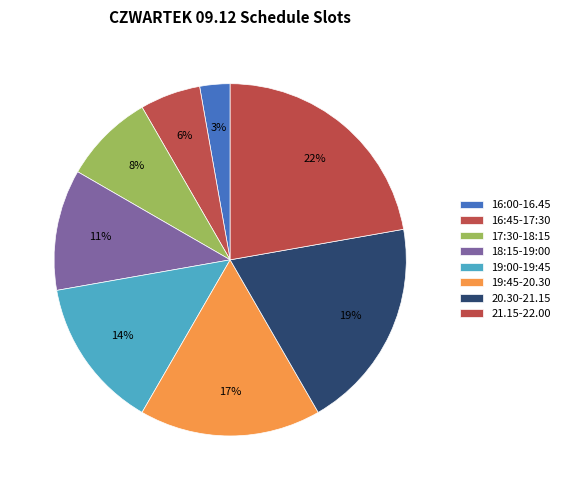

How many segments does this pie chart have?

8